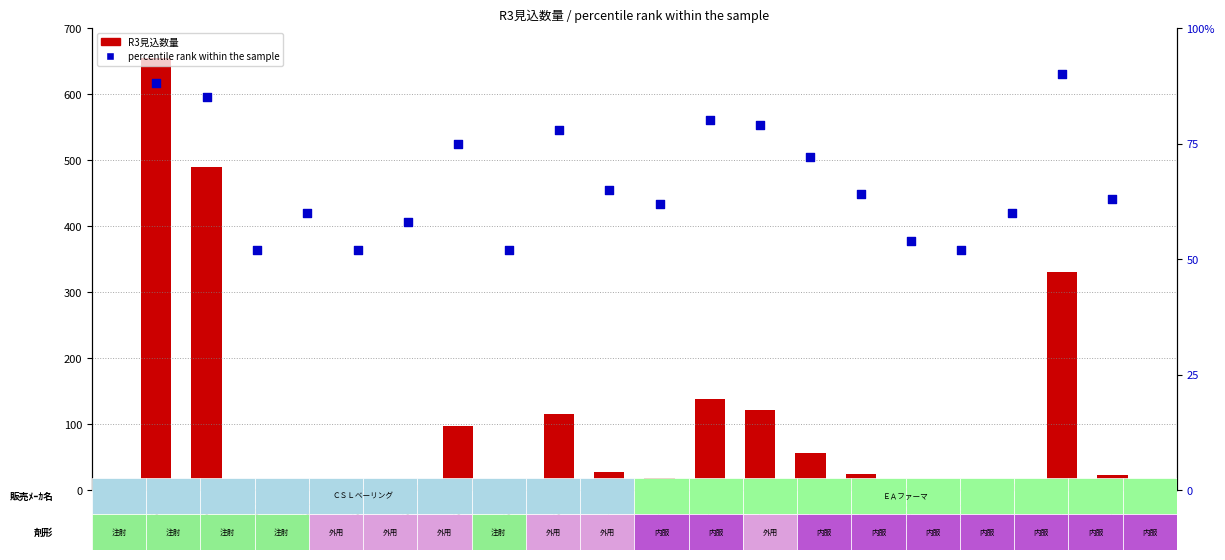

Which series reaches the maximum Y coordinate?

R3見込数量